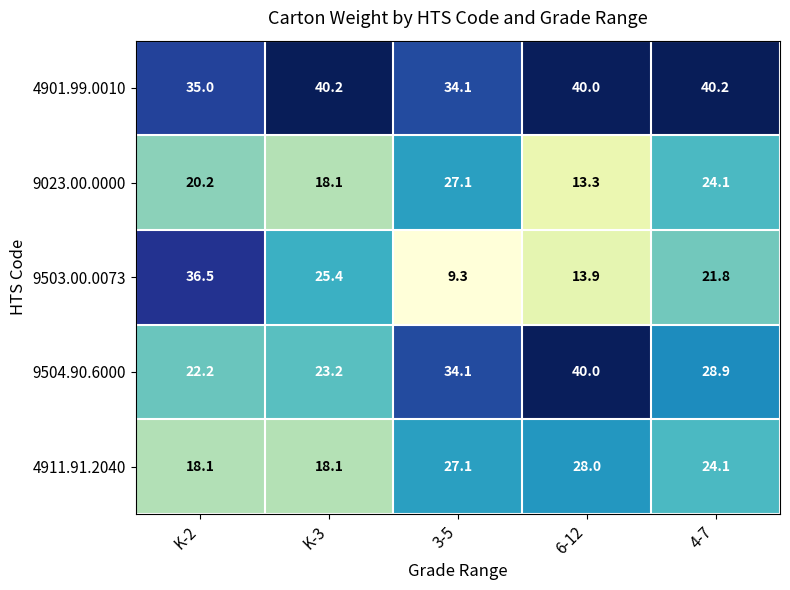

What is the sum of all 9503.00.0073 values?

106.9